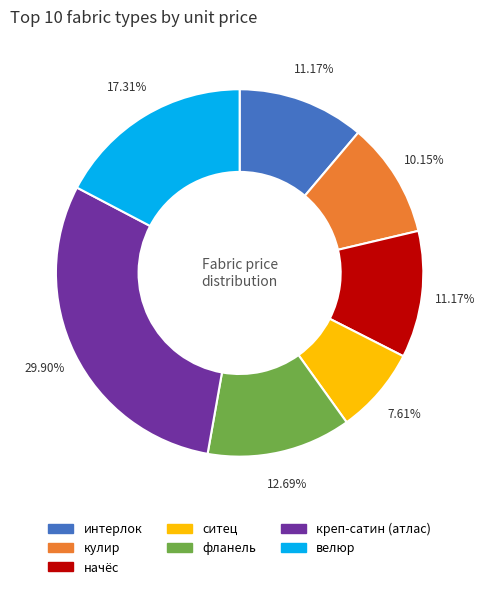

Between кулир and фланель, which is larger?

фланель